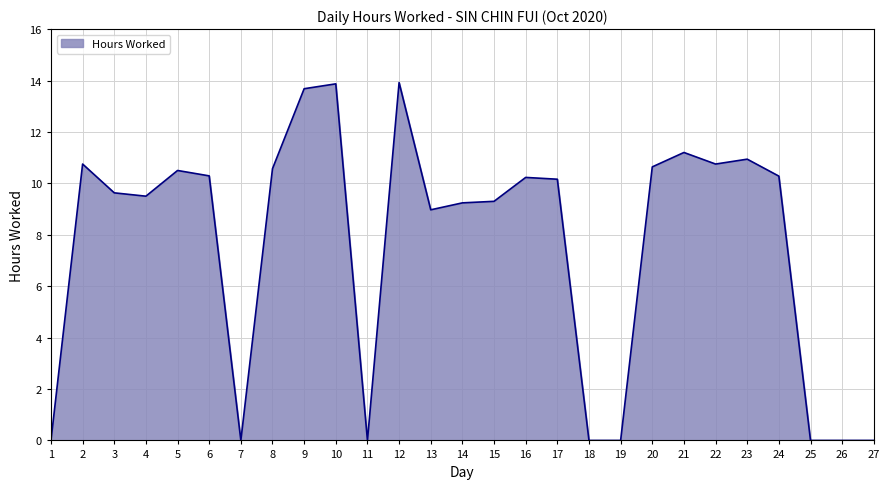

At which category does the data reach its first local valley?

4